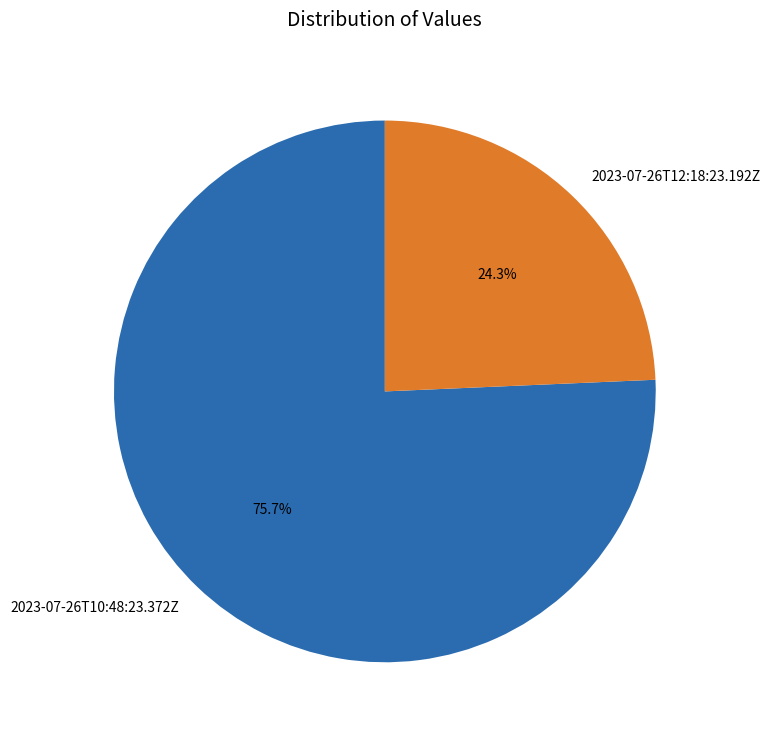

How many segments does this pie chart have?

2